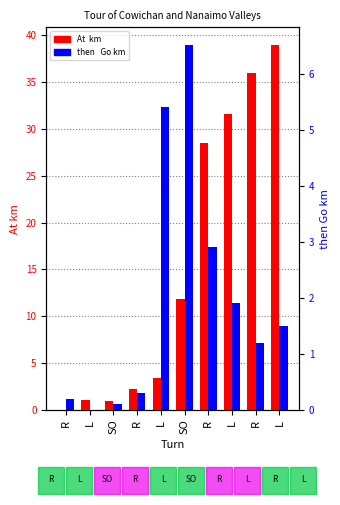

What is the difference between the second highest and second lowest values in the At  km series?

35.0